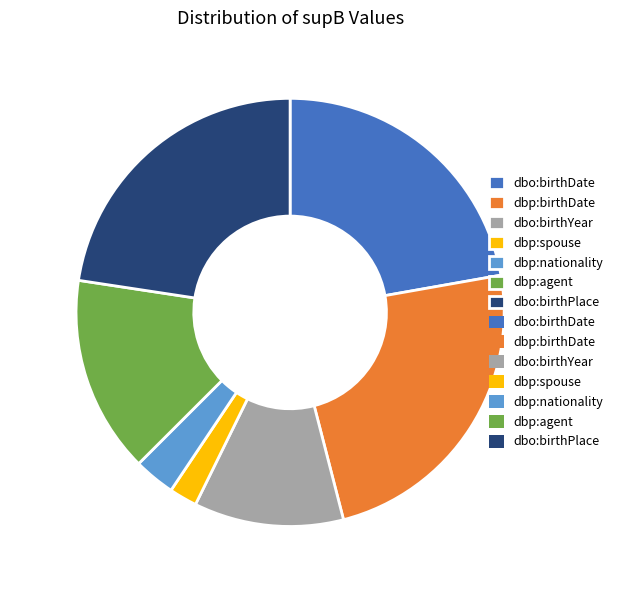

Combined, do dbp:agent and dbp:spouse account for over 50%?

No